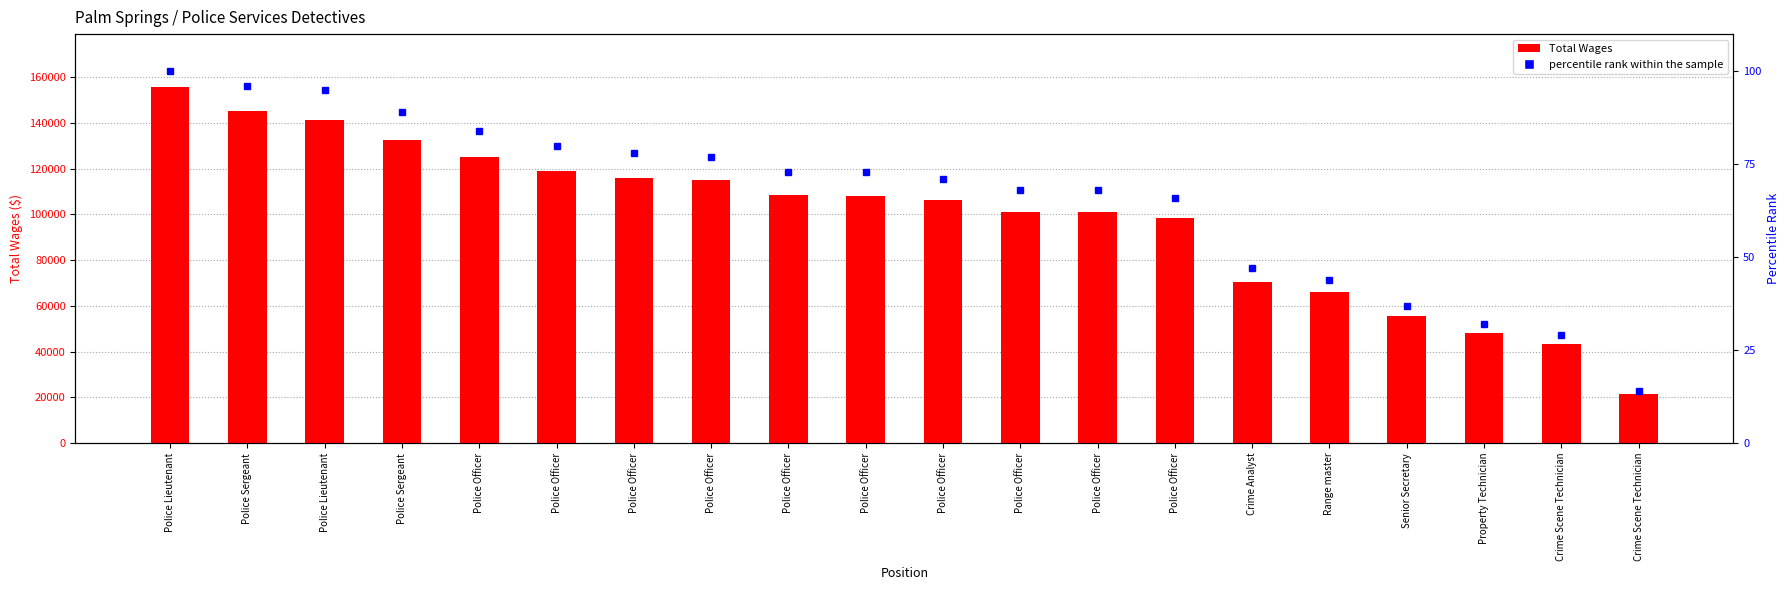

What are all the series names shown in the legend?

Total Wages, percentile rank within the sample